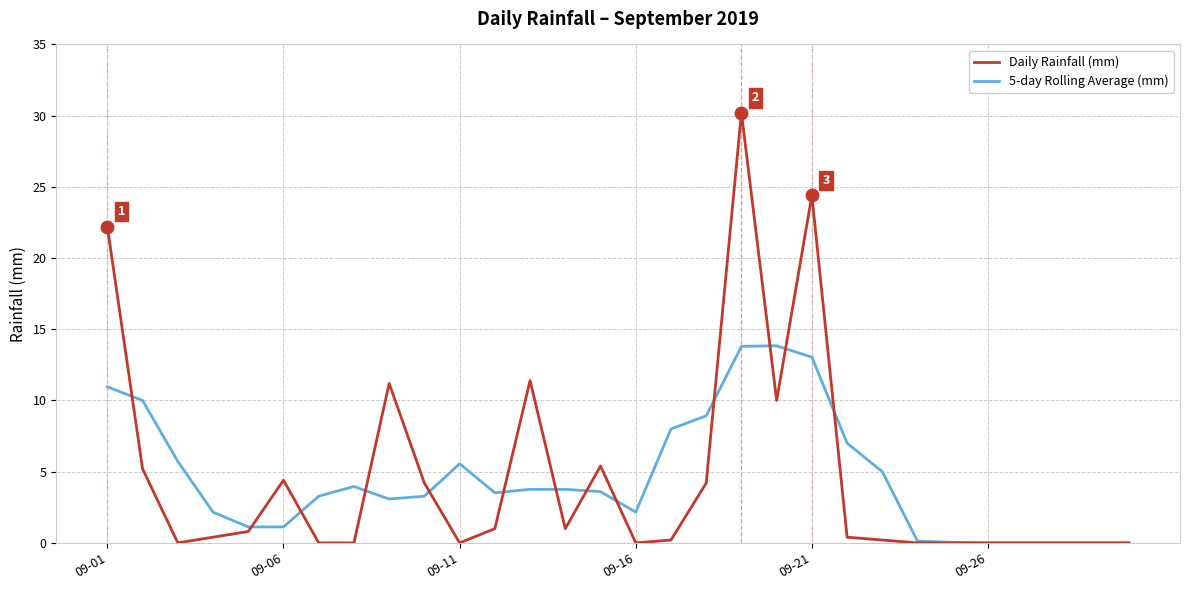

What is the greatest value displayed?

30.2